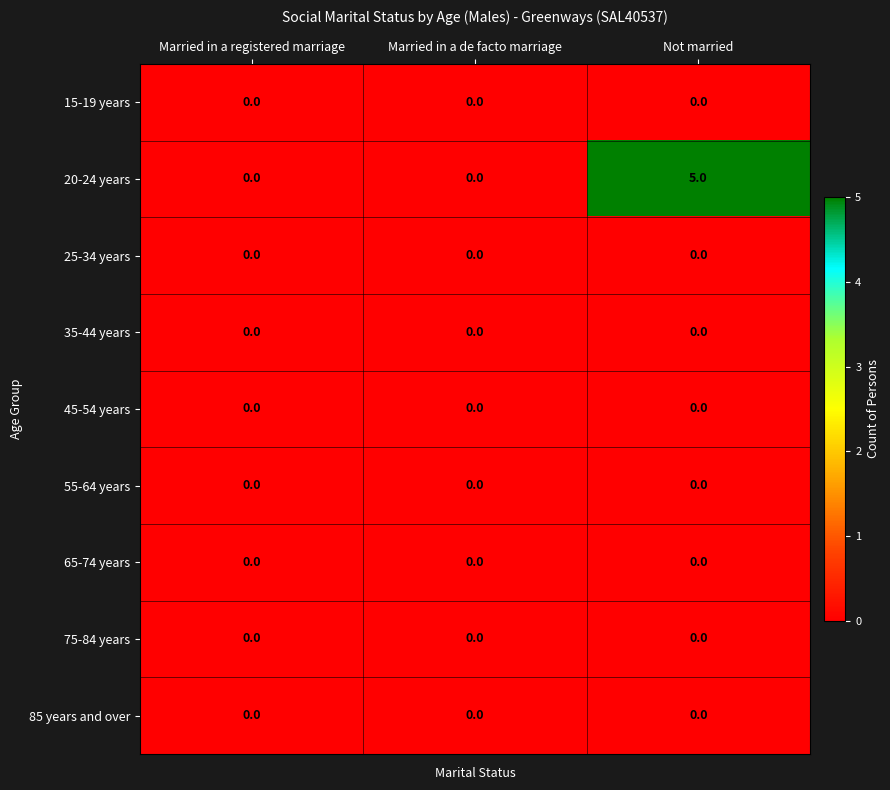

Reading left to right, what are all the values shown in this chart?

15-19 years: 0	0	0
20-24 years: 0	0	5
25-34 years: 0	0	0
35-44 years: 0	0	0
45-54 years: 0	0	0
55-64 years: 0	0	0
65-74 years: 0	0	0
75-84 years: 0	0	0
85 years and over: 0	0	0